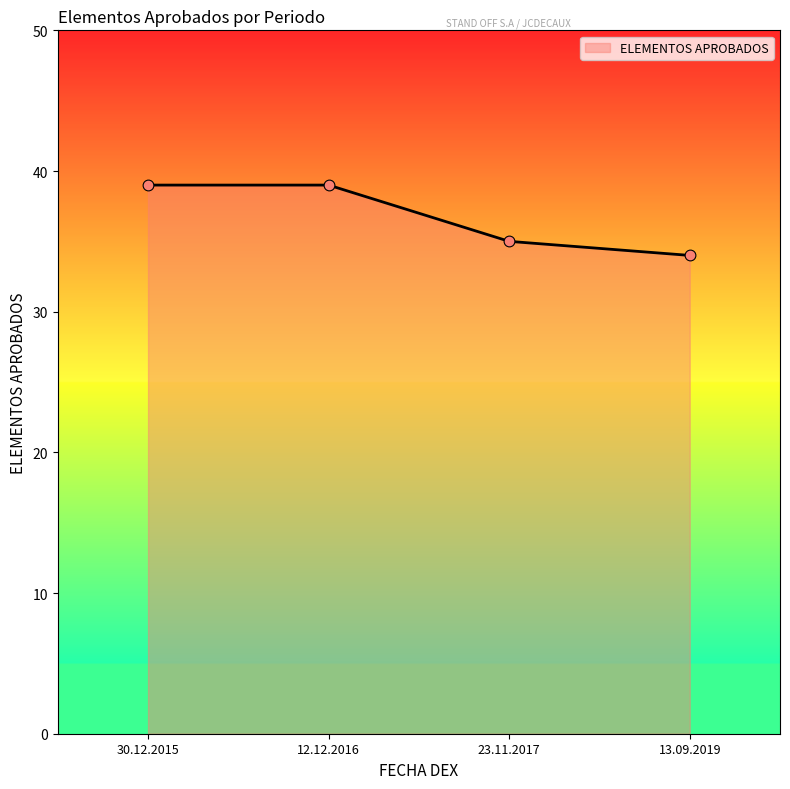

What is the change in value from 30.12.2015 to 13.09.2019?

-5